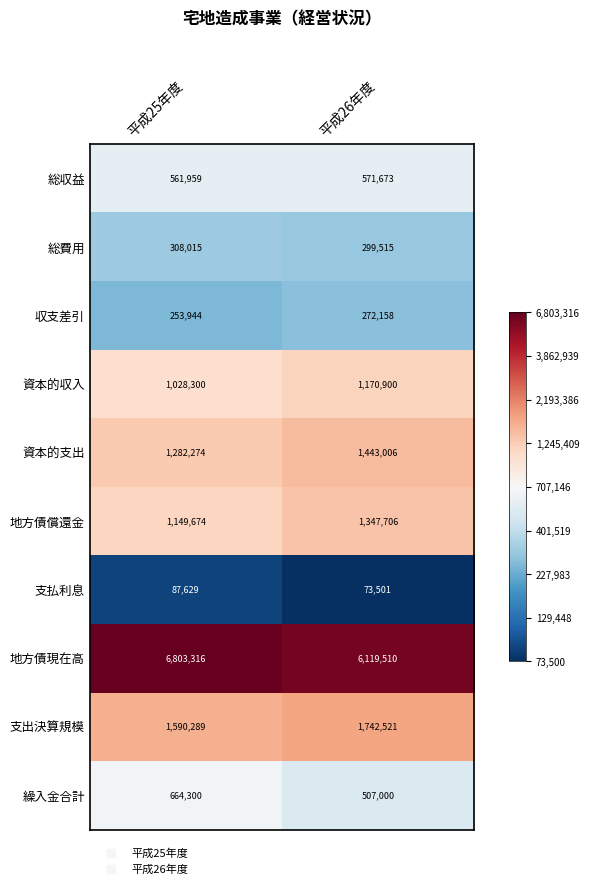

Is it true that 総収益 equals 561959 at 平成25年度?

True